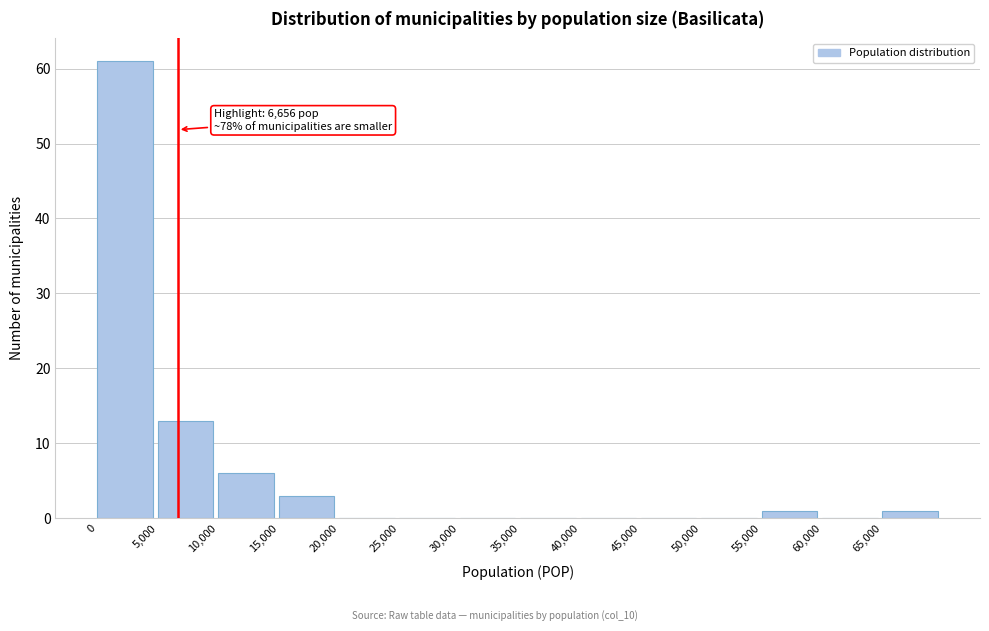

Which range on the x-axis has the tallest bar?

0 to 5000